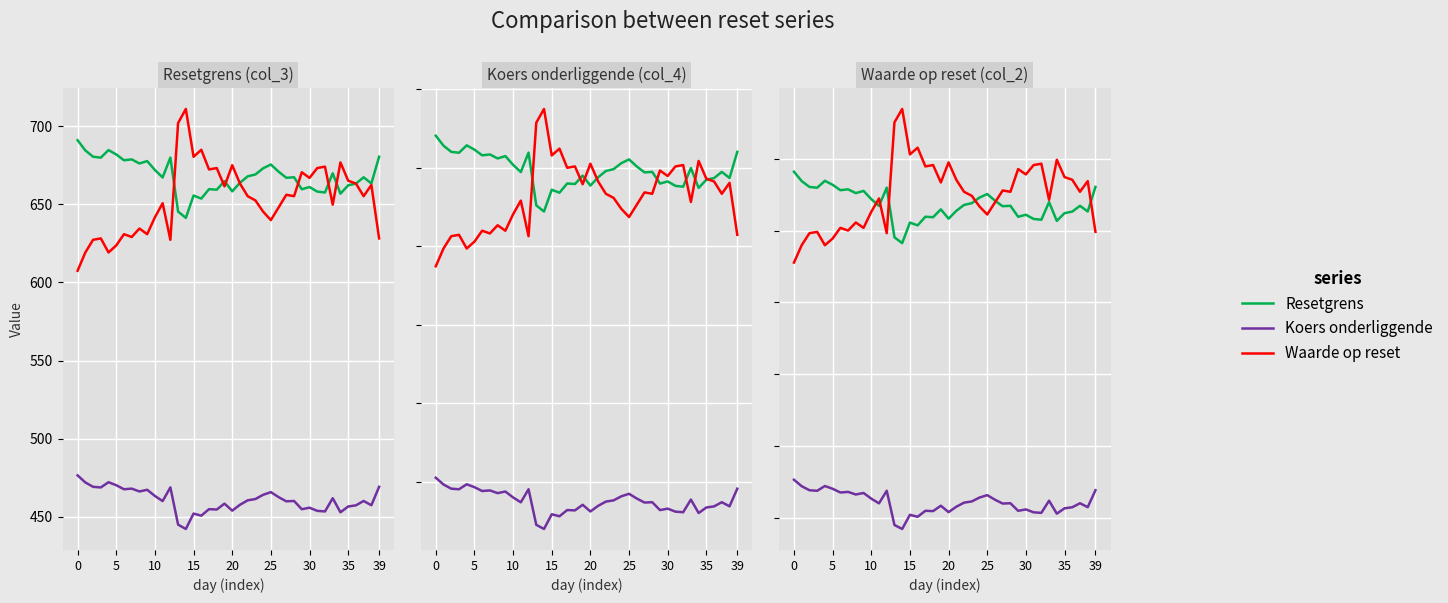

The col_2 (Waarde) series shows 967.8 at 19. True or false?

False